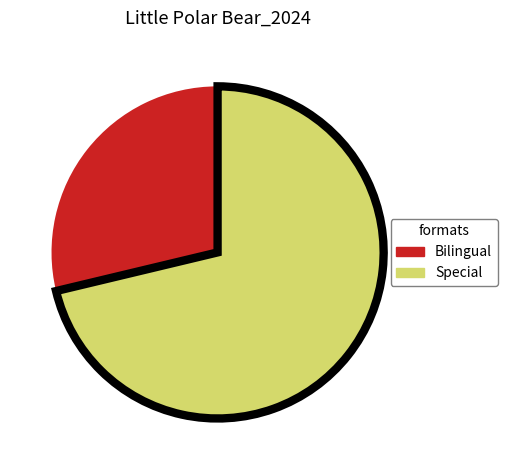

How many slices are in this pie chart?

2